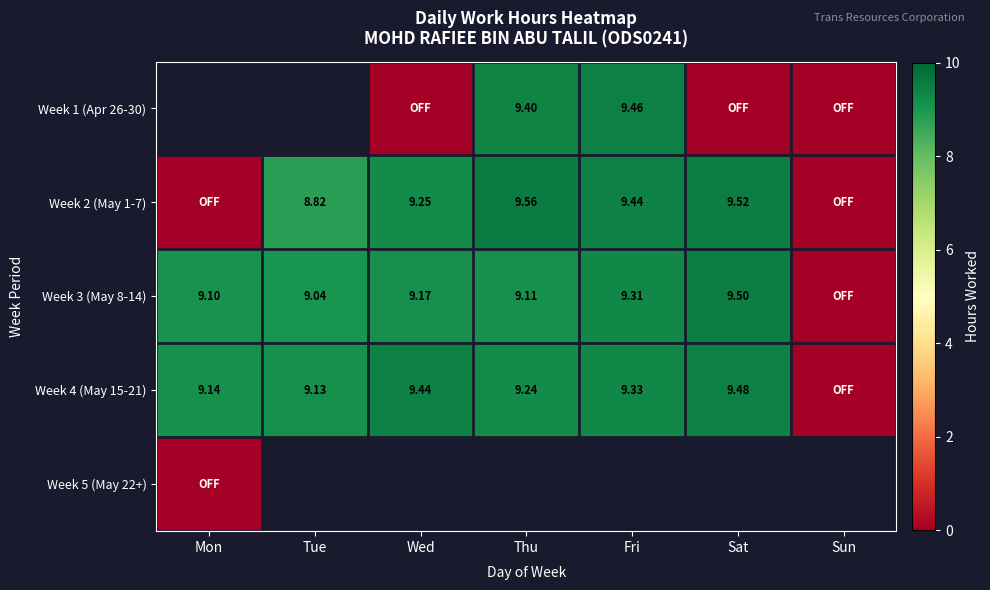

List the series in order of their overall mean, lowest first.

Week 1 (Apr 26-30), Week 2 (May 1-7), Week 3 (May 8-14), Week 4 (May 15-21), Week 5 (May 22+)